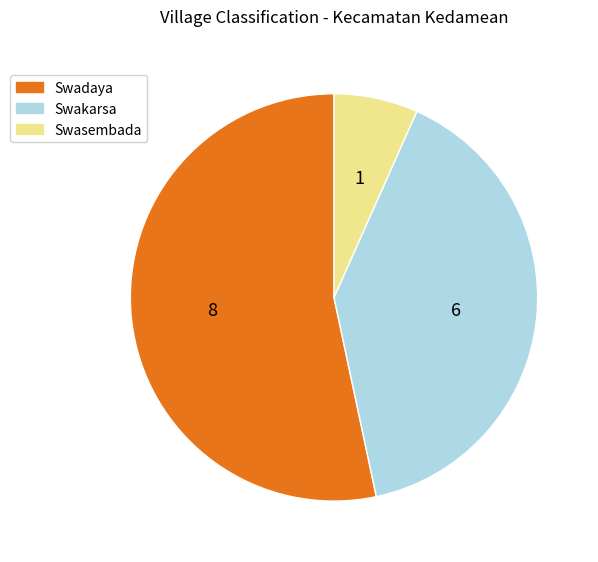

Rank the categories by value from highest to lowest.

Swadaya, Swakarsa, Swasembada